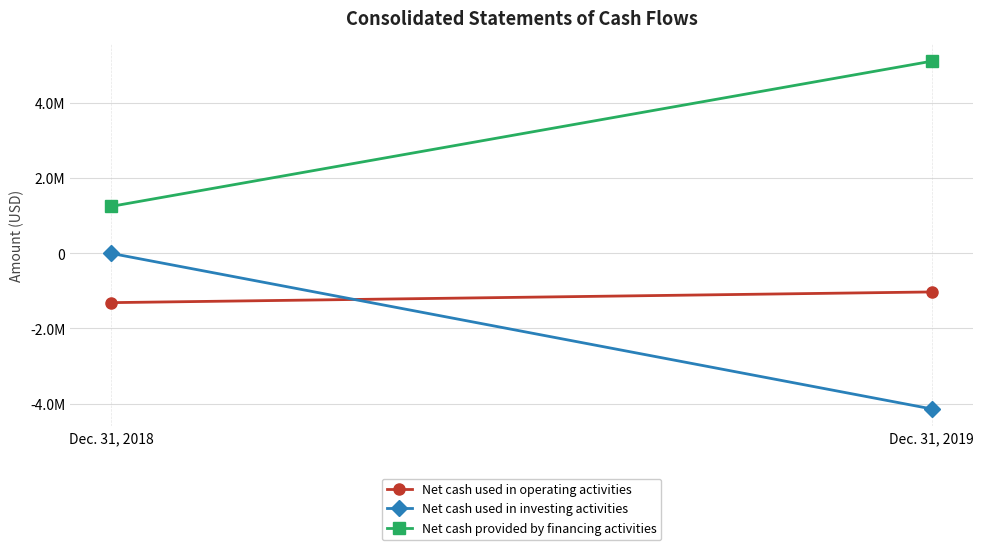

Reading right to left, transcribe all the data shown in this chart.

Net cash used in operating activities: Dec. 31, 2019=-1027165	Dec. 31, 2018=-1311969
Net cash used in investing activities: Dec. 31, 2019=-4142999	Dec. 31, 2018=-1353
Net cash provided by financing activities: Dec. 31, 2019=5117686	Dec. 31, 2018=1251907